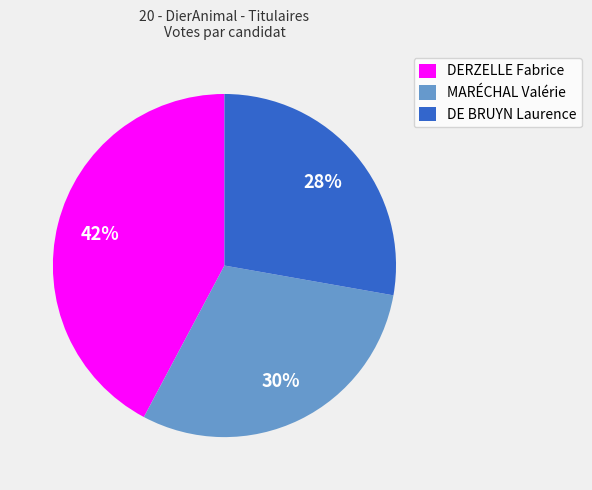

Count the number of slices in the pie.

3